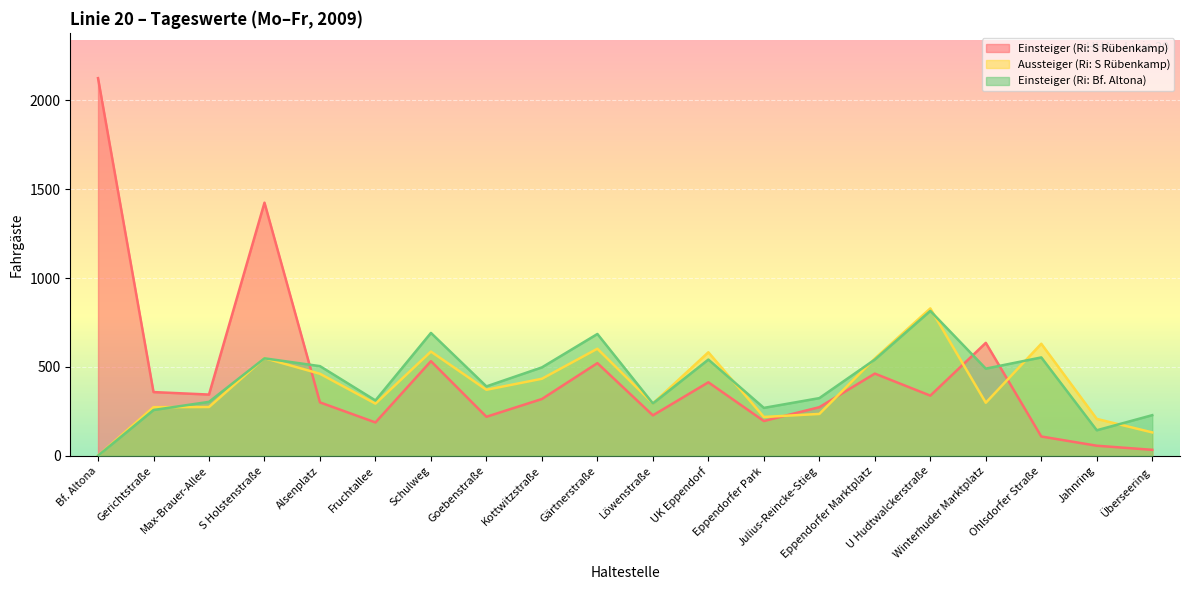

Reading left to right, extract all data points from this chart.

Einsteiger (Ri: S Rübenkamp): 2125	358	344	1424	300	187	532	219	319	521	227	413	195	273	462	338	635	108	56	33
Aussteiger (Ri: S Rübenkamp): 0	273	274	549	461	293	586	371	433	602	294	582	218	235	547	829	298	630	207	131
Einsteiger (Ri: Bf. Altona): 0	257	303	548	504	311	691	390	497	685	294	541	269	324	541	815	490	553	143	228